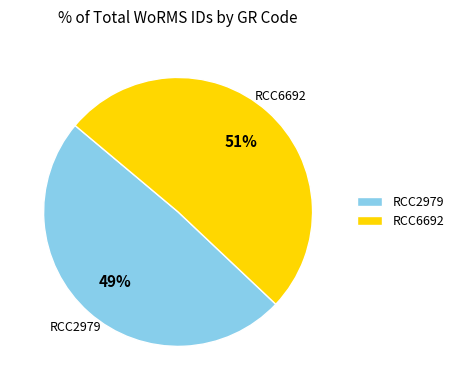

Count the number of slices in the pie.

2